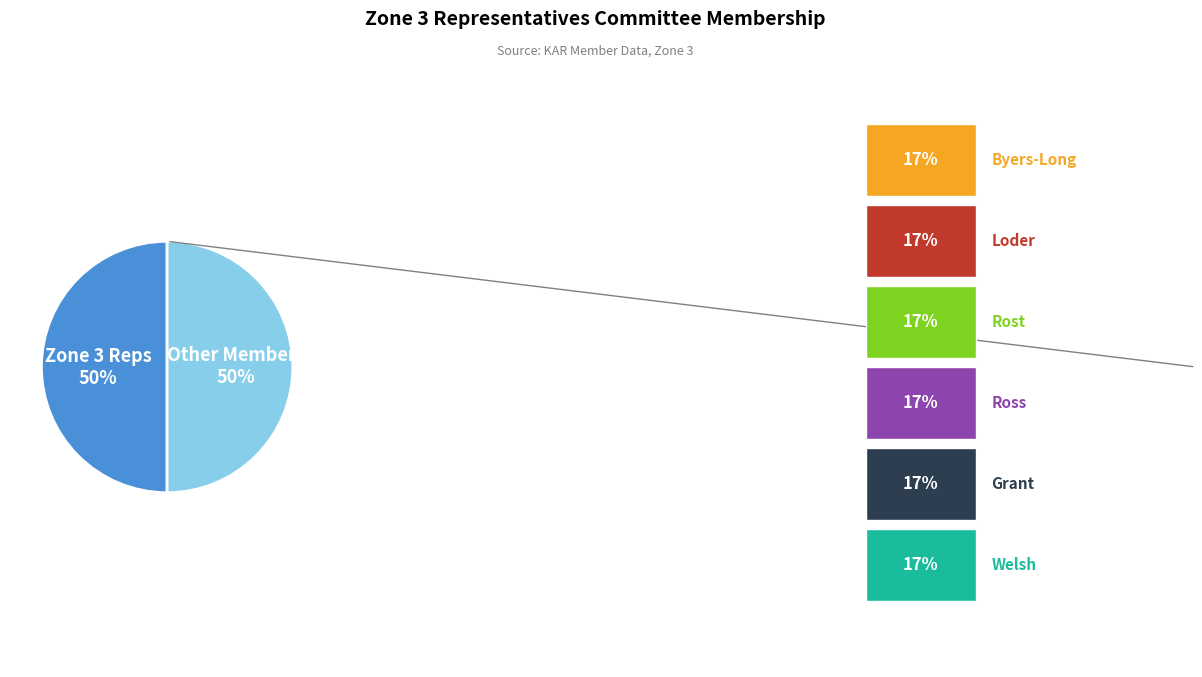

To the nearest percent, what is the average slice percentage?

50%